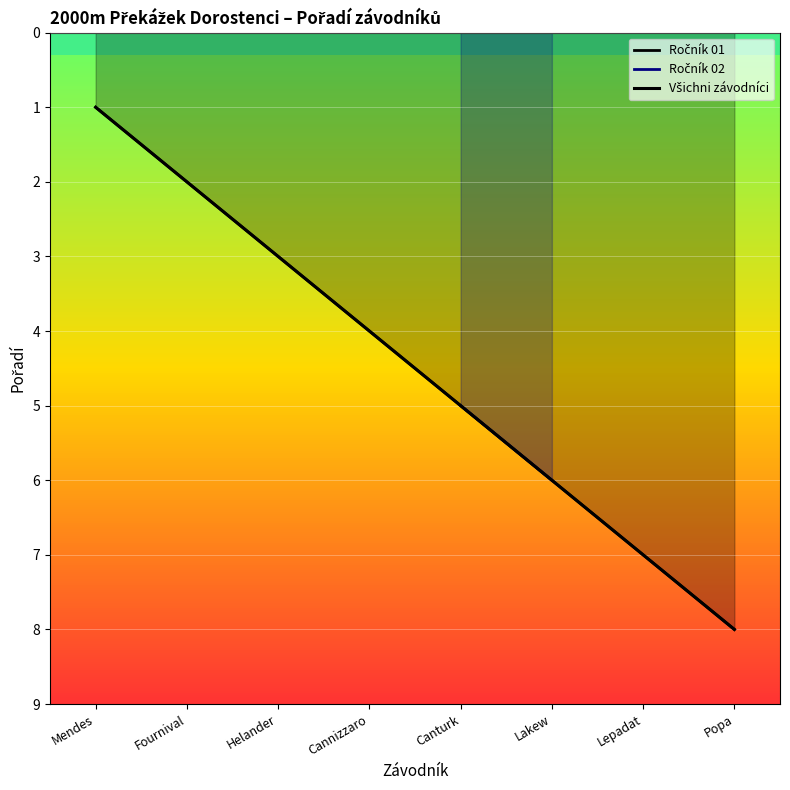

What is the ratio of the value at Fournival to the value at Canturk?

0.4